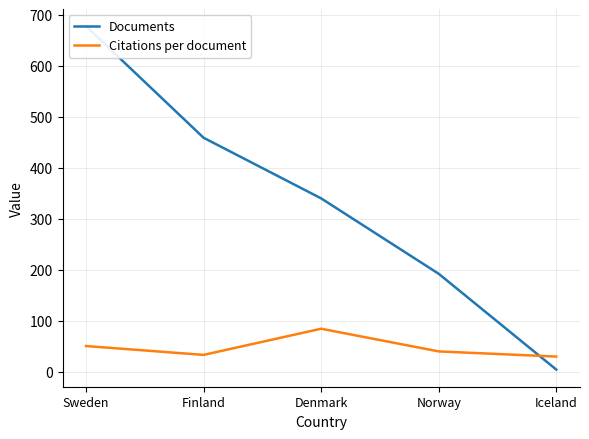

Which series has the widest spread of values?

Documents